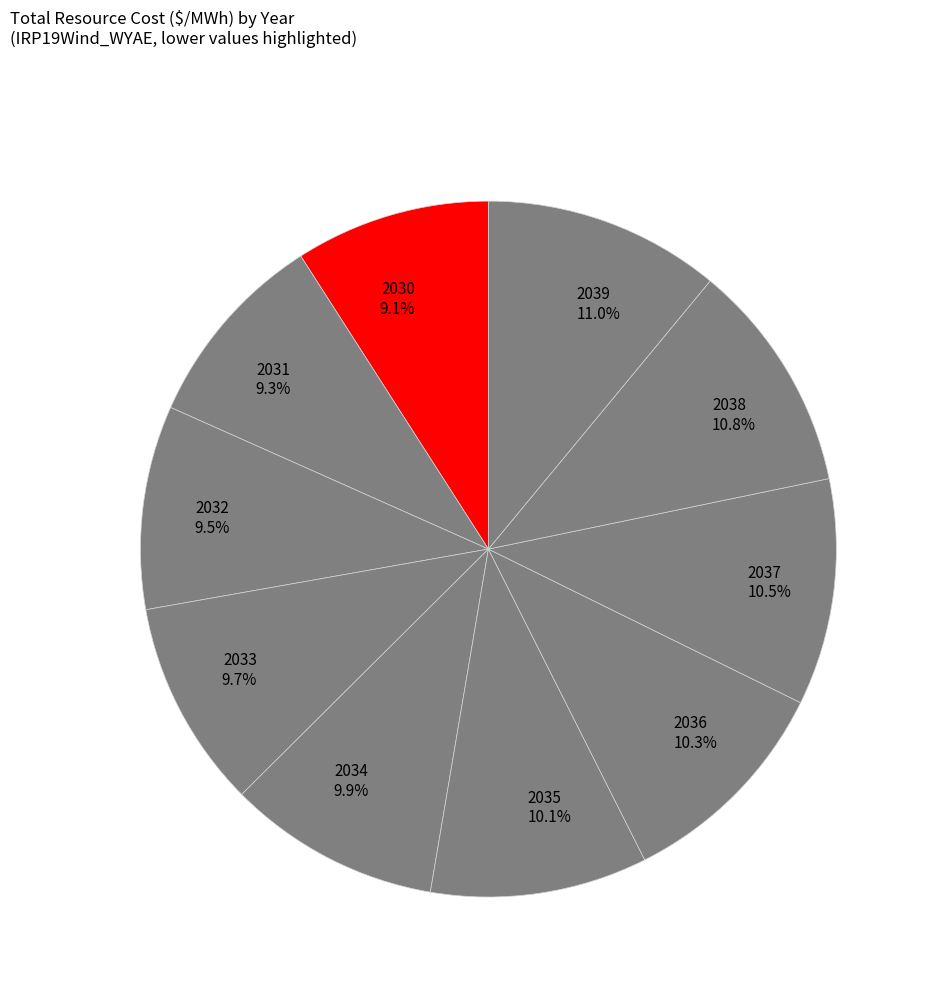

What percentage is the 2035 slice, to the nearest percent?

10%